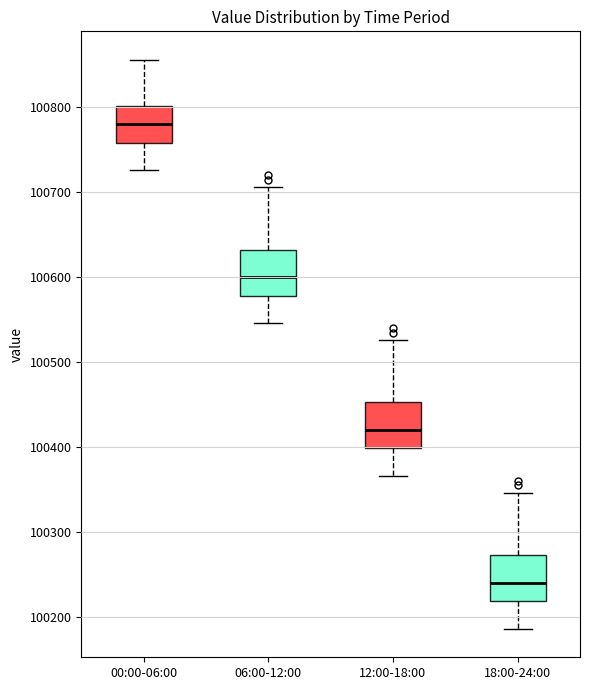

Reading left to right, read every box against the y-axis: the position of its median line, the range the box covers, and the ends of its whiskers. The values are not printed on the chart, so give them approximately, as read against the axis.

00:00-06:00: median 100780, box 100760 to 100800, whiskers 100730 to 100860
06:00-12:00: median 100600, box 100580 to 100630, whiskers 100550 to 100710
12:00-18:00: median 100420, box 100400 to 100450, whiskers 100370 to 100530
18:00-24:00: median 100240, box 100220 to 100270, whiskers 100190 to 100350